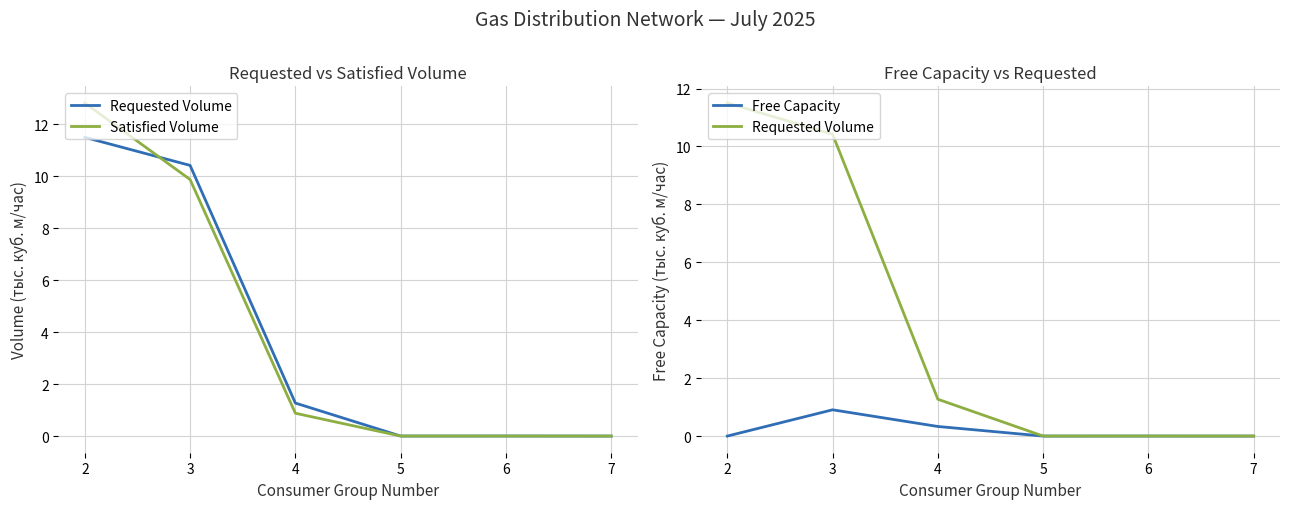

What are all the series names shown in the legend?

Requested Volume, Satisfied Volume, Free Capacity